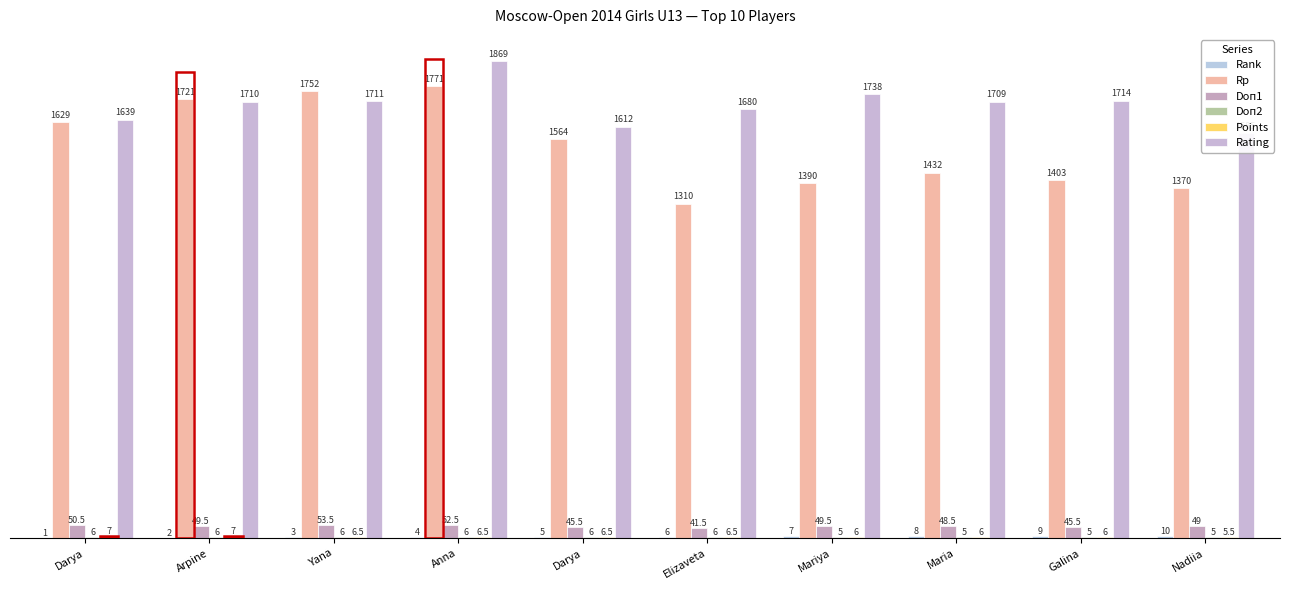

At how many categories does at least one series exceed 158?

10